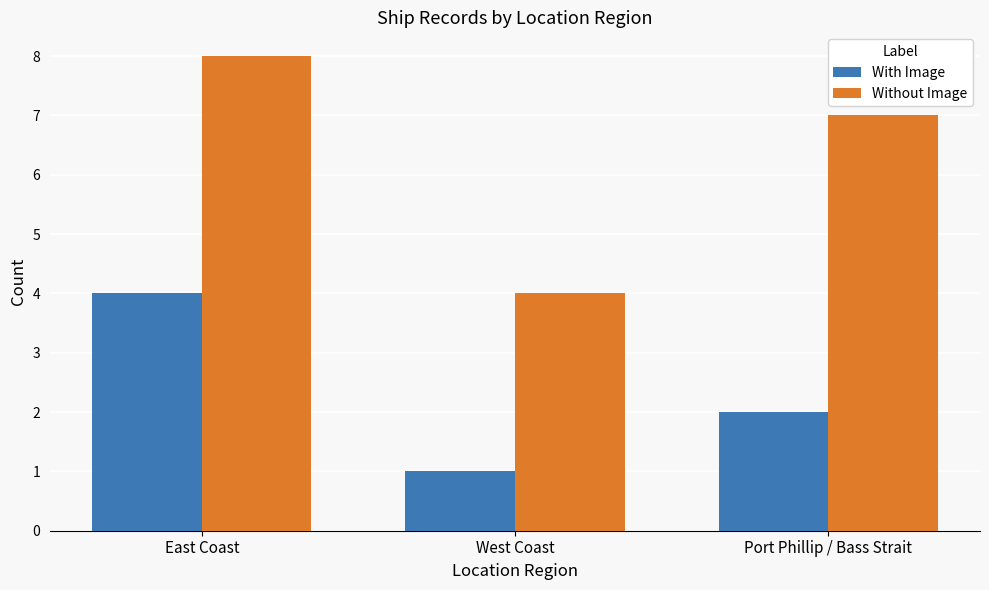

Where does the With Image series first go above 2?

East Coast